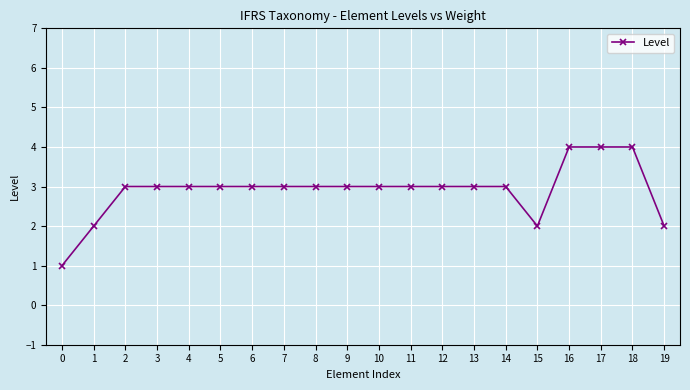

What is the value of the 11th point from the left?

3